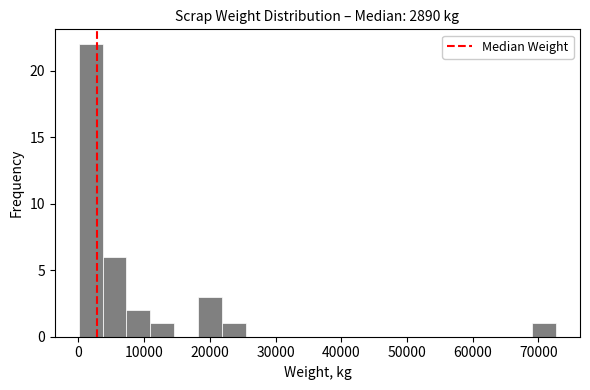

Read against the x-axis, roughly where is the centre of the tallest bar?

2000